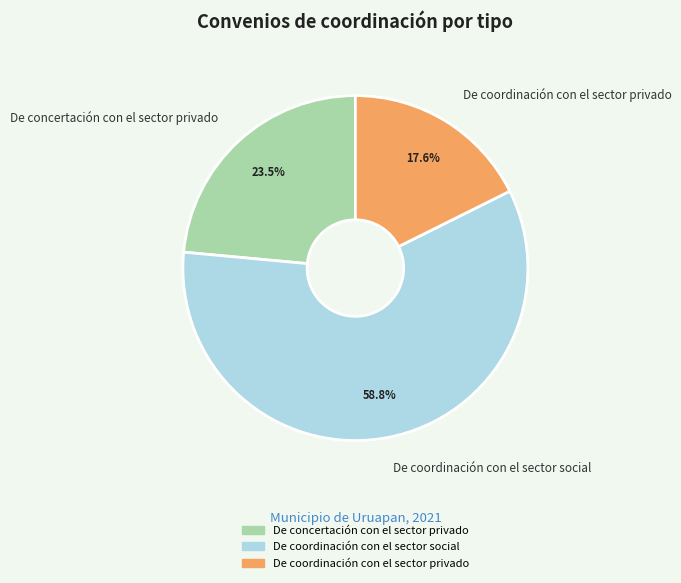

How many segments does this pie chart have?

3